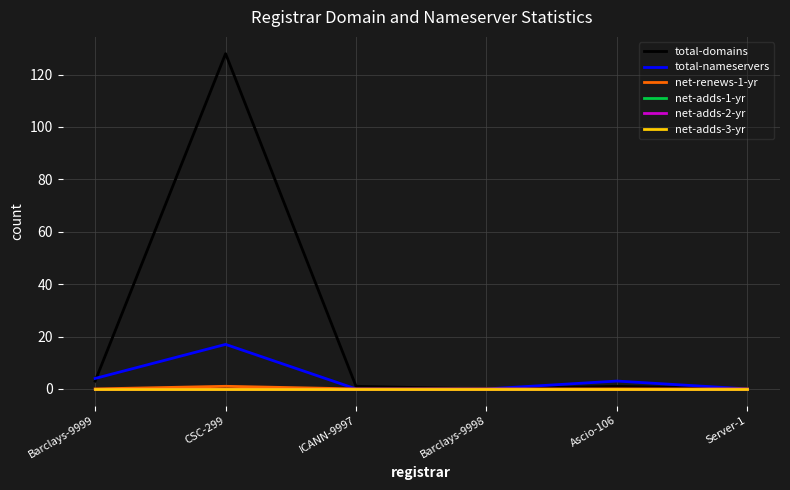

Rank the series at ICANN-9997 from lowest to highest value.

total-nameservers, net-renews-1-yr, net-adds-1-yr, net-adds-2-yr, net-adds-3-yr, total-domains